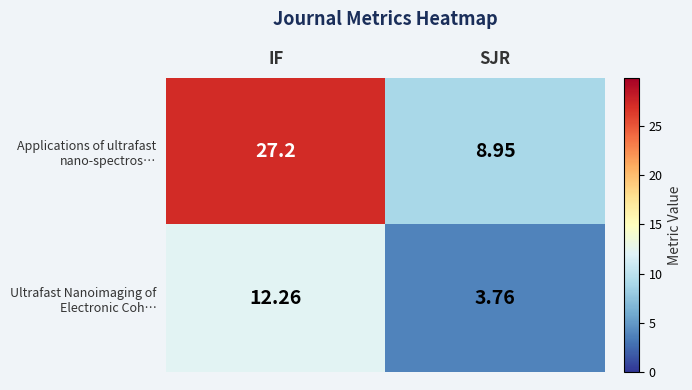

Which category has the lowest value across all series?

SJR